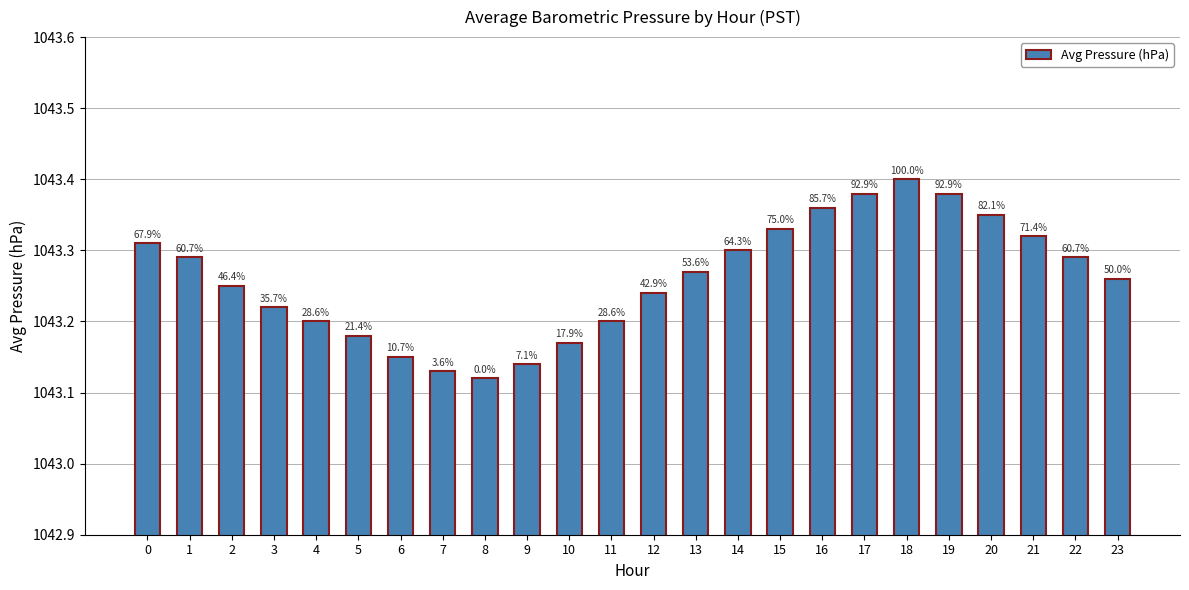

The value at 10 is 1043.2. True or false?

True